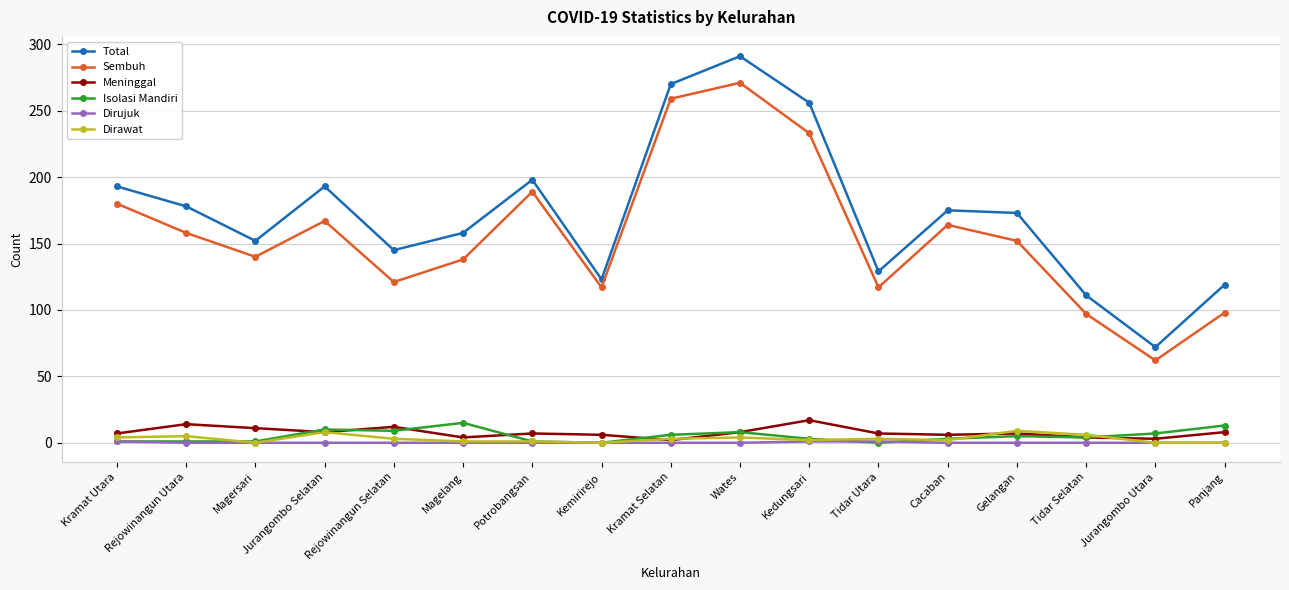

What is the spread (max minus min) of values at Magelang?

158